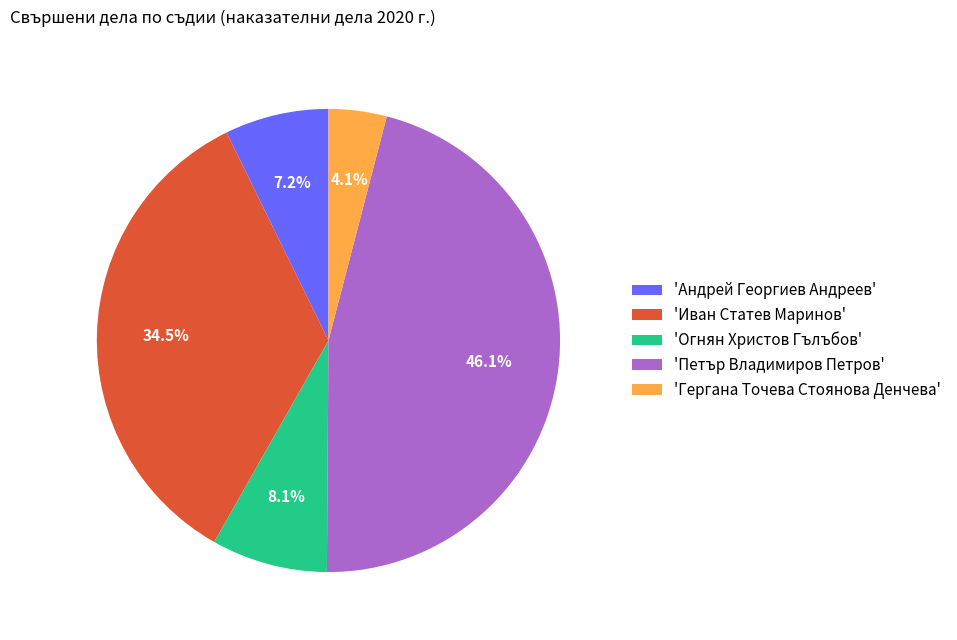

Is there a majority slice in this chart?

No